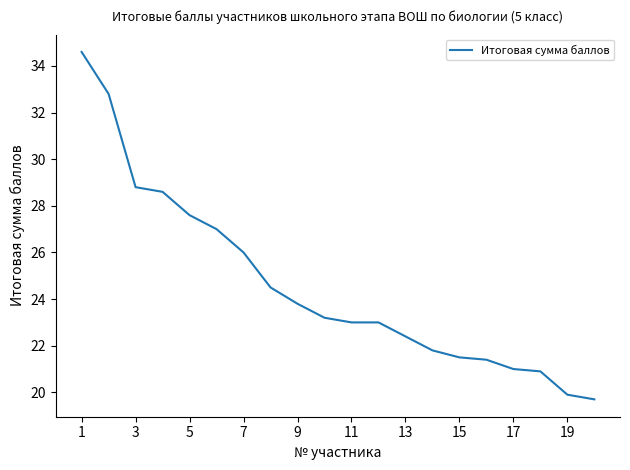

How many distinct data groups are displayed?

1